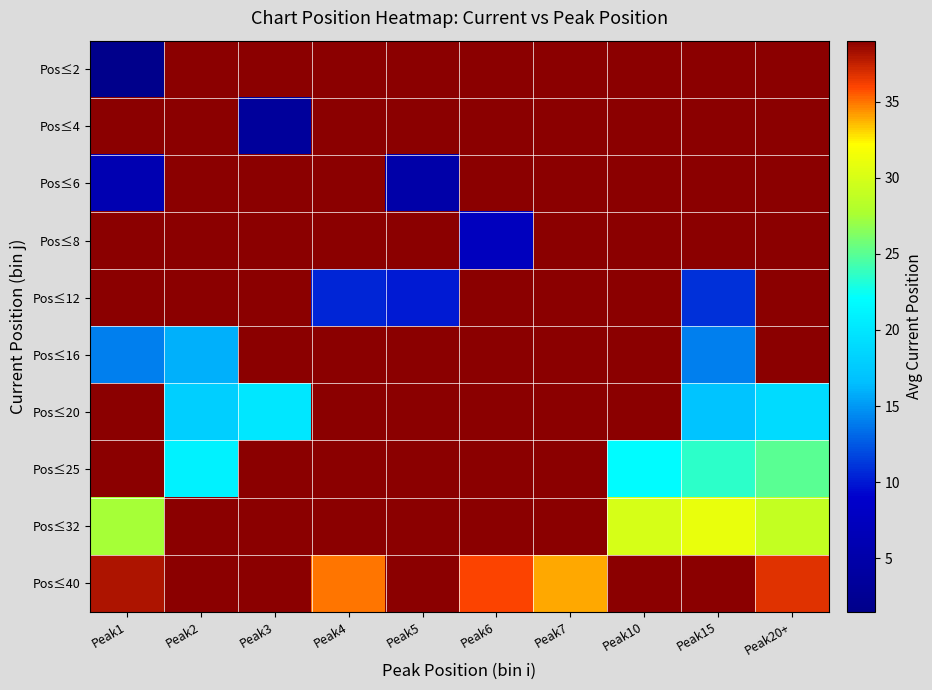

Reading left to right, transcribe all the data shown in this chart.

Pos≤2: Peak1=1.5	Peak2=39.0	Peak3=39.0	Peak4=39.0	Peak5=39.0	Peak6=39.0	Peak7=39.0	Peak10=39.0	Peak15=39.0	Peak20+=39.0
Pos≤4: Peak1=39.0	Peak2=39.0	Peak3=3.5	Peak4=39.0	Peak5=39.0	Peak6=39.0	Peak7=39.0	Peak10=39.0	Peak15=39.0	Peak20+=39.0
Pos≤6: Peak1=6.0	Peak2=39.0	Peak3=39.0	Peak4=39.0	Peak5=5.0	Peak6=39.0	Peak7=39.0	Peak10=39.0	Peak15=39.0	Peak20+=39.0
Pos≤8: Peak1=39.0	Peak2=39.0	Peak3=39.0	Peak4=39.0	Peak5=39.0	Peak6=7.5	Peak7=39.0	Peak10=39.0	Peak15=39.0	Peak20+=39.0
Pos≤12: Peak1=39.0	Peak2=39.0	Peak3=39.0	Peak4=10.5	Peak5=10.0	Peak6=39.0	Peak7=39.0	Peak10=39.0	Peak15=11.0	Peak20+=39.0
Pos≤16: Peak1=14.0	Peak2=16.0	Peak3=39.0	Peak4=39.0	Peak5=39.0	Peak6=39.0	Peak7=39.0	Peak10=39.0	Peak15=14.0	Peak20+=39.0
Pos≤20: Peak1=39.0	Peak2=18.0	Peak3=20.0	Peak4=39.0	Peak5=39.0	Peak6=39.0	Peak7=39.0	Peak10=39.0	Peak15=17.0	Peak20+=19.0
Pos≤25: Peak1=39.0	Peak2=21.0	Peak3=39.0	Peak4=39.0	Peak5=39.0	Peak6=39.0	Peak7=39.0	Peak10=22.0	Peak15=23.5	Peak20+=25.0
Pos≤32: Peak1=27.5	Peak2=39.0	Peak3=39.0	Peak4=39.0	Peak5=39.0	Peak6=39.0	Peak7=39.0	Peak10=30.0	Peak15=31.0	Peak20+=29.0
Pos≤40: Peak1=38.0	Peak2=39.0	Peak3=39.0	Peak4=35.0	Peak5=39.0	Peak6=36.0	Peak7=34.0	Peak10=39.0	Peak15=39.0	Peak20+=36.7